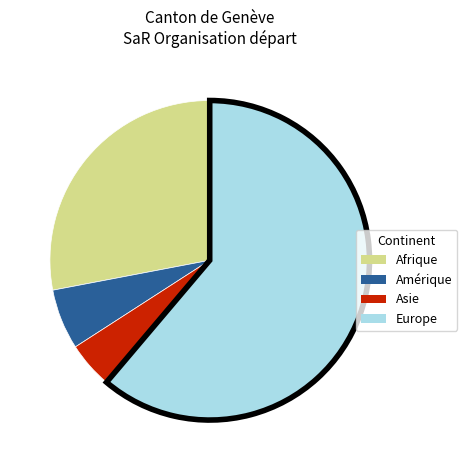

Is it true that Asie is 13% of the pie?

False